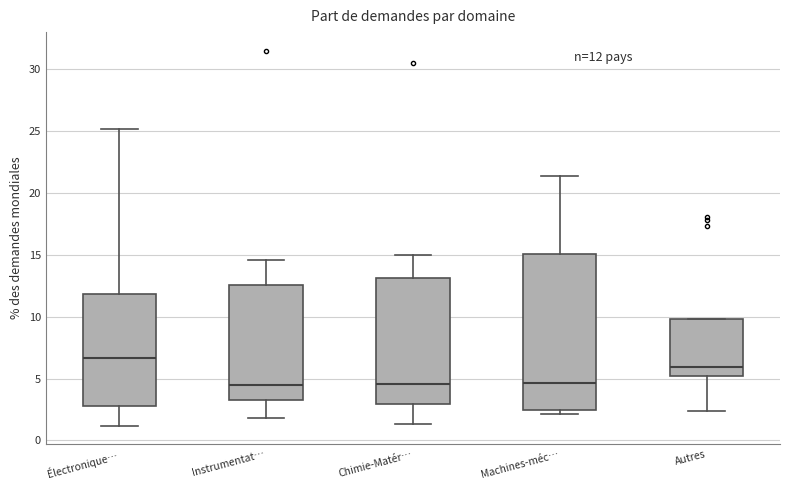

Comparing the boxes themselves (not the whiskers), which one is the tallest?

Machines-méc…